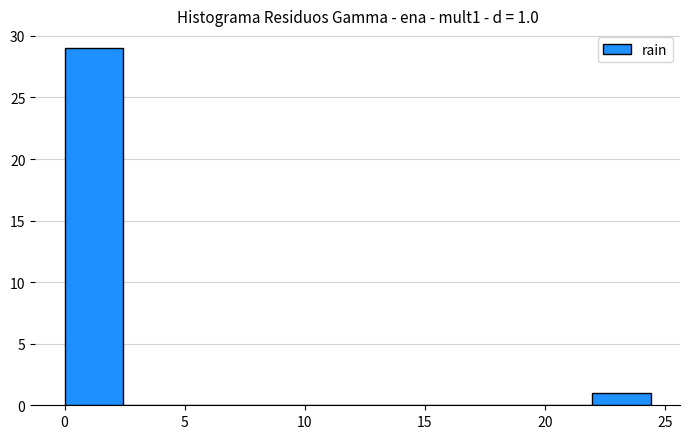

Which range on the x-axis has the tallest bar?

0.0 to 2.5